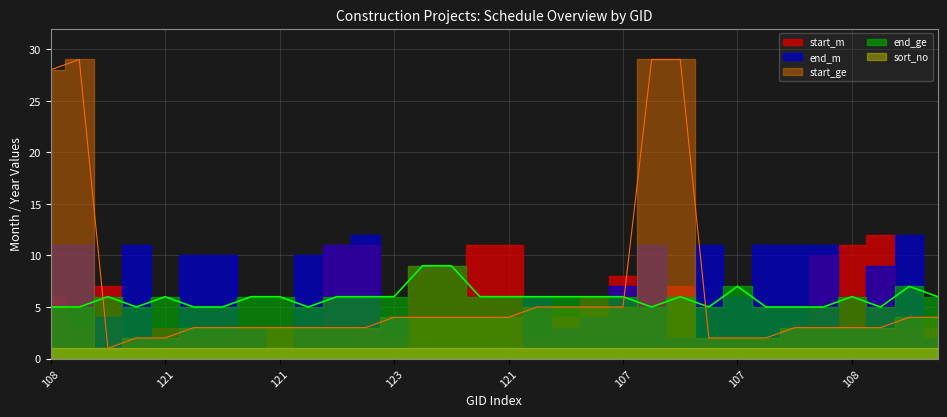

List the series in order of their peak value, highest first.

start_ge, start_m, end_m, end_ge, sort_no